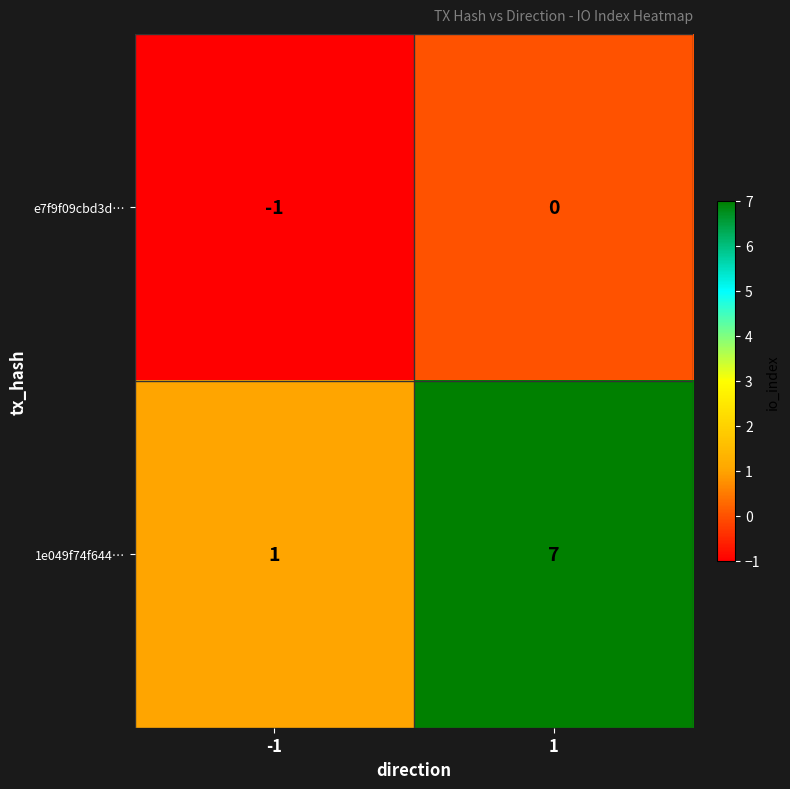

How many distinct data groups are displayed?

2